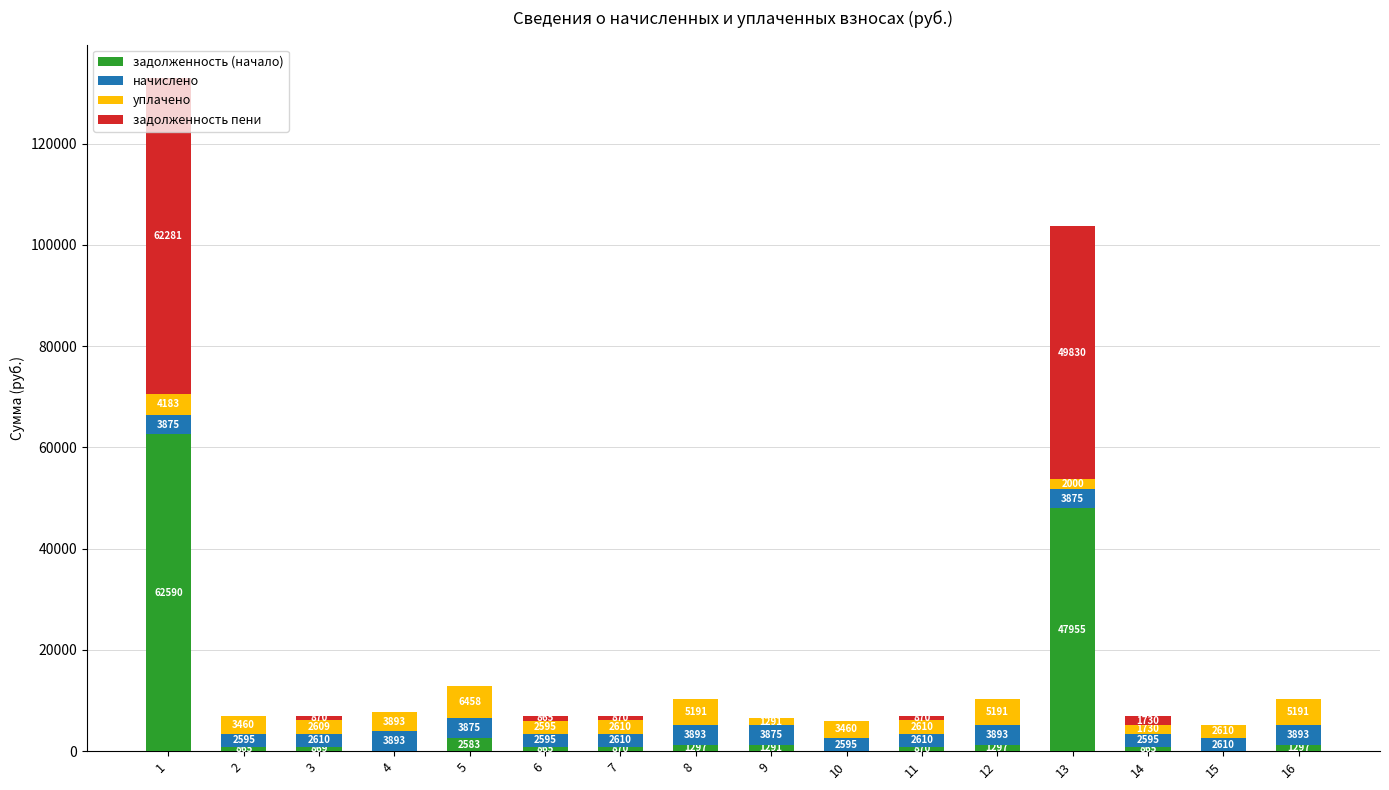

Where is задолженность (начало) nearest to the value 31295?

13